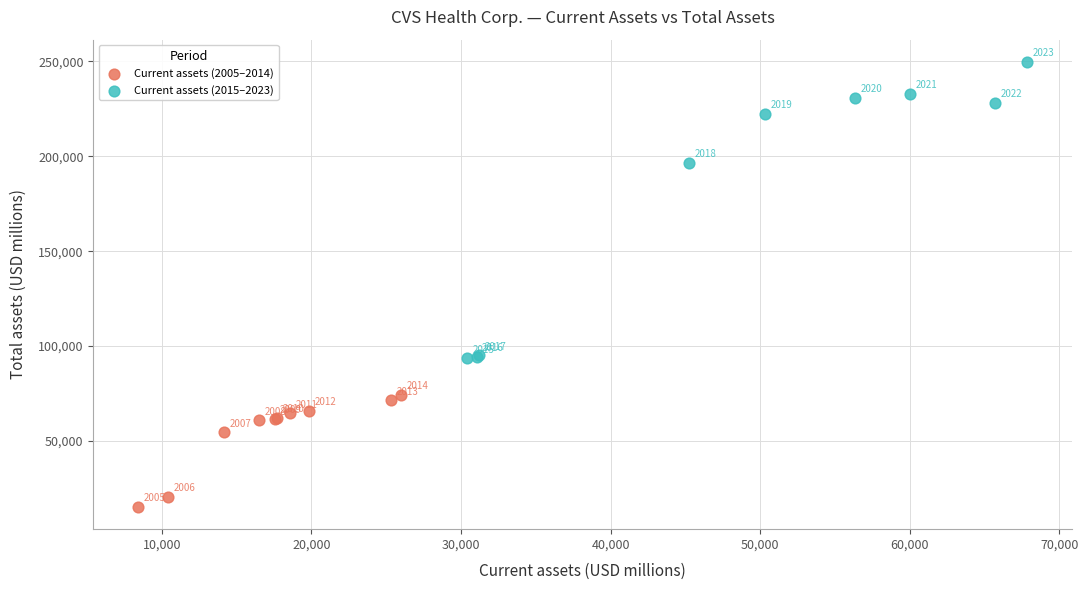

Which series reaches the maximum Y coordinate?

Current assets (2015–2023)